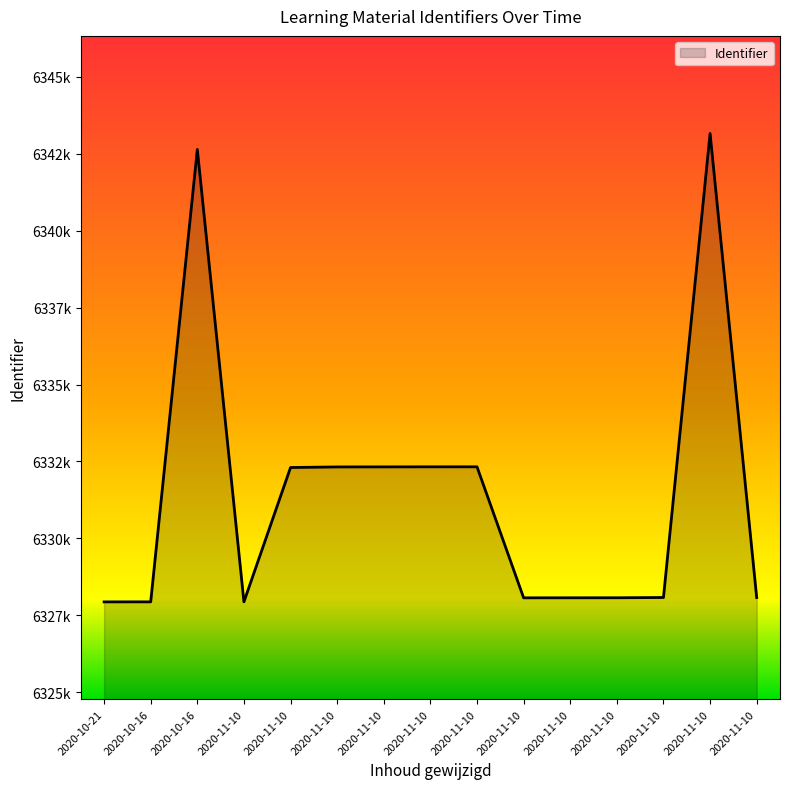

Does the chart display data point markers on the line(s)?

No